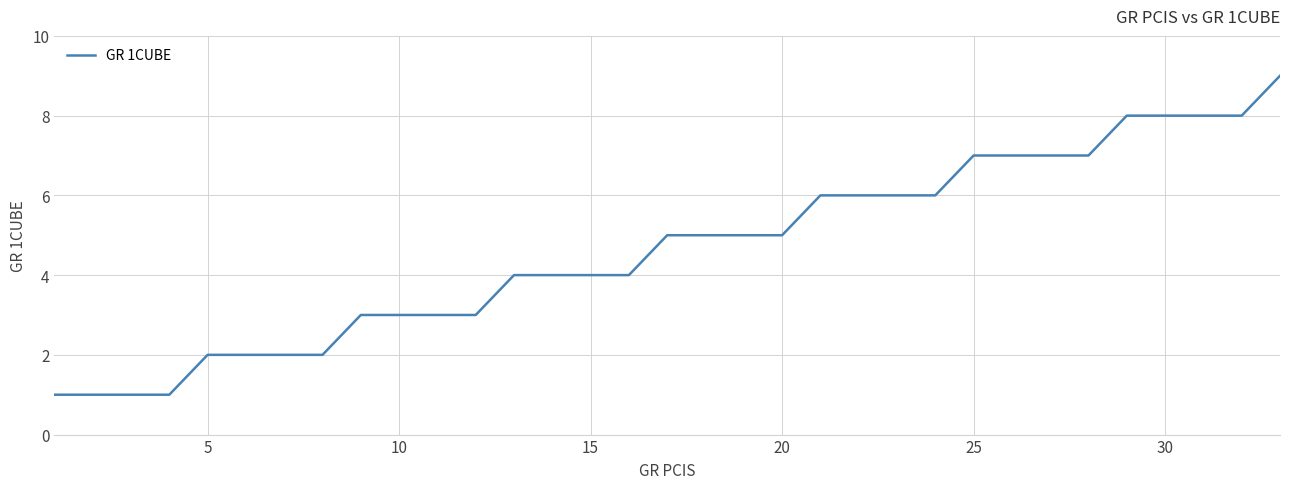

What is the difference between the second highest and second lowest values?

7